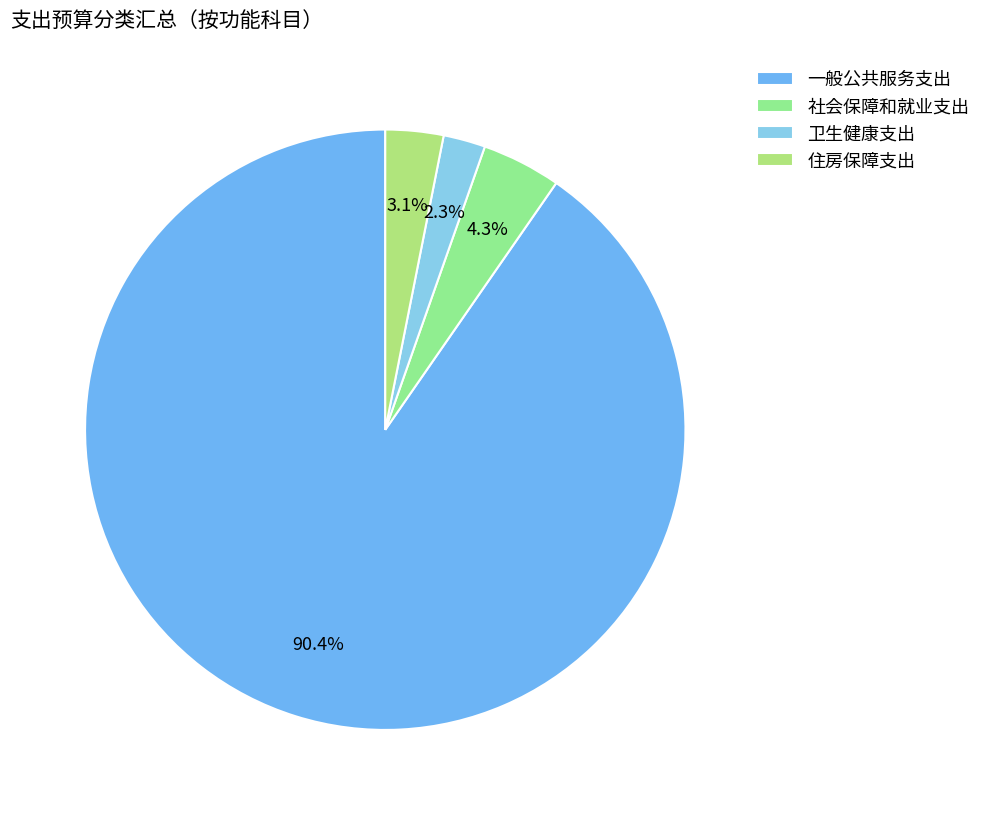

Does 一般公共服务支出 represent more than half of the total?

Yes